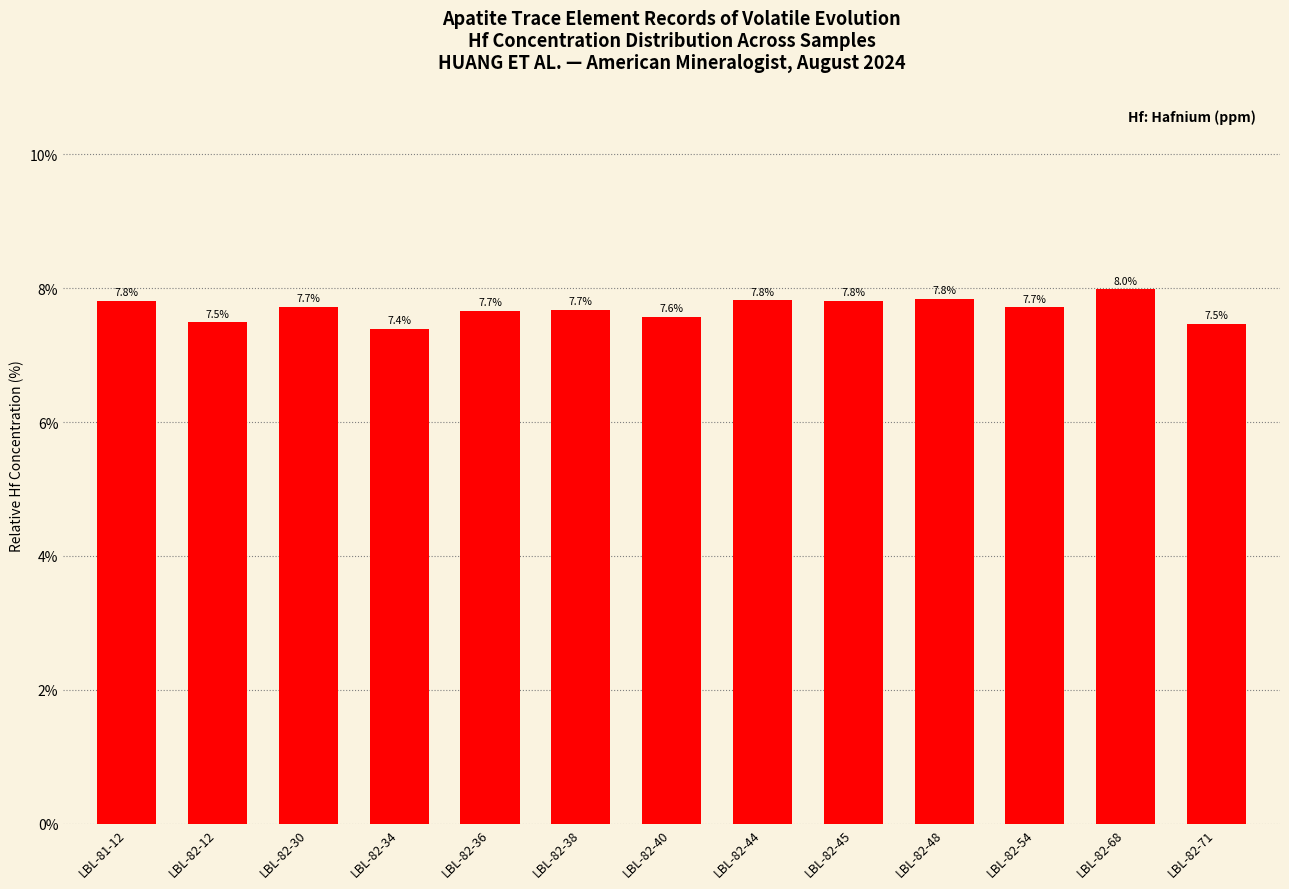

What is the difference between the second highest and minimum values?

0.4